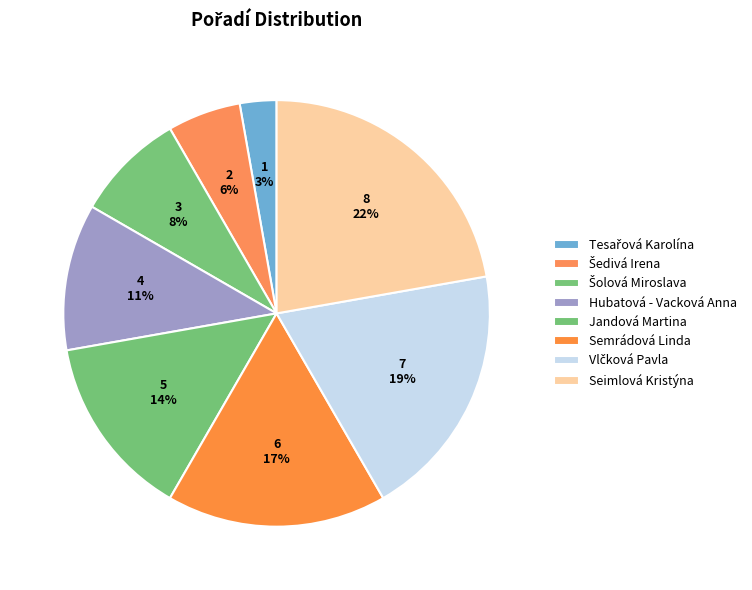

To the nearest percent, what is the average slice percentage?

12%